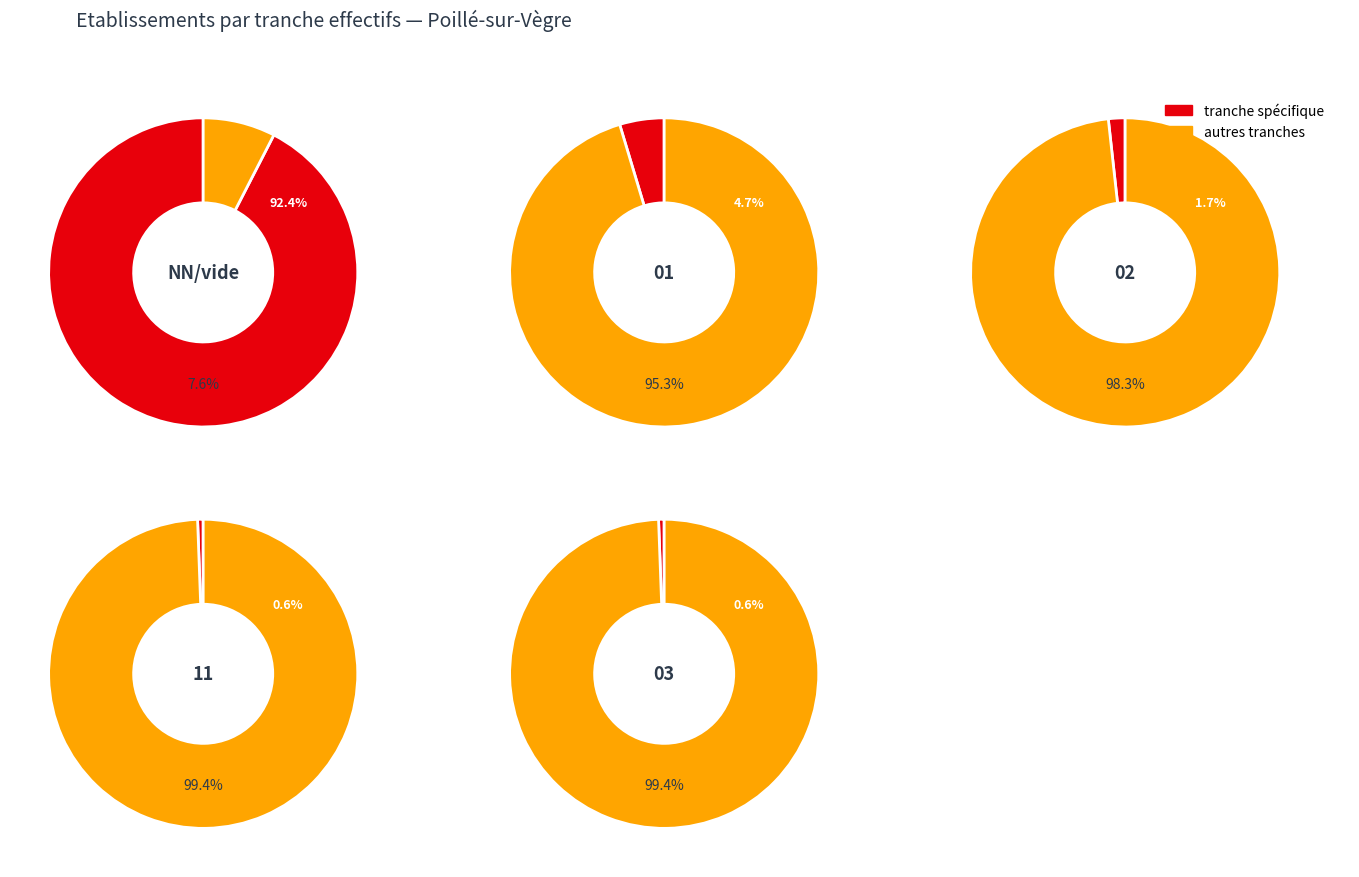

What is the largest slice in the pie chart?

NN